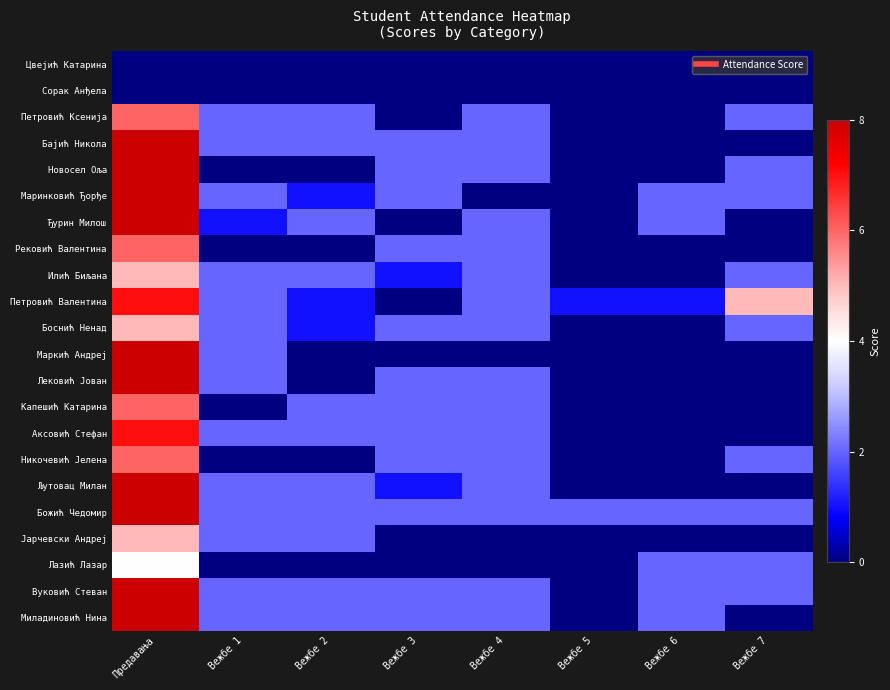

Reading left to right, extract all data points from this chart.

Цвејић Катарина: Предавања=0	Вежбе 1=0	Вежбе 2=0	Вежбе 3=0	Вежбе 4=0	Вежбе 5=0	Вежбе 6=0	Вежбе 7=0
Сорак Анђела: Предавања=0	Вежбе 1=0	Вежбе 2=0	Вежбе 3=0	Вежбе 4=0	Вежбе 5=0	Вежбе 6=0	Вежбе 7=0
Петровић Ксенија: Предавања=6	Вежбе 1=2	Вежбе 2=2	Вежбе 3=0	Вежбе 4=2	Вежбе 5=0	Вежбе 6=0	Вежбе 7=2
Бајић Никола: Предавања=8	Вежбе 1=2	Вежбе 2=2	Вежбе 3=2	Вежбе 4=2	Вежбе 5=0	Вежбе 6=0	Вежбе 7=0
Новосел Оља: Предавања=8	Вежбе 1=0	Вежбе 2=0	Вежбе 3=2	Вежбе 4=2	Вежбе 5=0	Вежбе 6=0	Вежбе 7=2
Маринковић Ђорђе: Предавања=8	Вежбе 1=2	Вежбе 2=1	Вежбе 3=2	Вежбе 4=0	Вежбе 5=0	Вежбе 6=2	Вежбе 7=2
Ђурин Милош: Предавања=8	Вежбе 1=1	Вежбе 2=2	Вежбе 3=0	Вежбе 4=2	Вежбе 5=0	Вежбе 6=2	Вежбе 7=0
Рековић Валентина: Предавања=6	Вежбе 1=0	Вежбе 2=0	Вежбе 3=2	Вежбе 4=2	Вежбе 5=0	Вежбе 6=0	Вежбе 7=0
Илић Биљана: Предавања=5	Вежбе 1=2	Вежбе 2=2	Вежбе 3=1	Вежбе 4=2	Вежбе 5=0	Вежбе 6=0	Вежбе 7=2
Петровић Валентина: Предавања=7	Вежбе 1=2	Вежбе 2=1	Вежбе 3=0	Вежбе 4=2	Вежбе 5=1	Вежбе 6=1	Вежбе 7=5
Боснић Ненад: Предавања=5	Вежбе 1=2	Вежбе 2=1	Вежбе 3=2	Вежбе 4=2	Вежбе 5=0	Вежбе 6=0	Вежбе 7=2
Маркић Андреј: Предавања=8	Вежбе 1=2	Вежбе 2=0	Вежбе 3=0	Вежбе 4=0	Вежбе 5=0	Вежбе 6=0	Вежбе 7=0
Лековић Јован: Предавања=8	Вежбе 1=2	Вежбе 2=0	Вежбе 3=2	Вежбе 4=2	Вежбе 5=0	Вежбе 6=0	Вежбе 7=0
Капешић Катарина: Предавања=6	Вежбе 1=0	Вежбе 2=2	Вежбе 3=2	Вежбе 4=2	Вежбе 5=0	Вежбе 6=0	Вежбе 7=0
Аксовић Стефан: Предавања=7	Вежбе 1=2	Вежбе 2=2	Вежбе 3=2	Вежбе 4=2	Вежбе 5=0	Вежбе 6=0	Вежбе 7=0
Никочевић Јелена: Предавања=6	Вежбе 1=0	Вежбе 2=0	Вежбе 3=2	Вежбе 4=2	Вежбе 5=0	Вежбе 6=0	Вежбе 7=2
Љутовац Милан: Предавања=8	Вежбе 1=2	Вежбе 2=2	Вежбе 3=1	Вежбе 4=2	Вежбе 5=0	Вежбе 6=0	Вежбе 7=0
Божић Чедомир: Предавања=8	Вежбе 1=2	Вежбе 2=2	Вежбе 3=2	Вежбе 4=2	Вежбе 5=2	Вежбе 6=2	Вежбе 7=2
Јарчевски Андреј: Предавања=5	Вежбе 1=2	Вежбе 2=2	Вежбе 3=0	Вежбе 4=0	Вежбе 5=0	Вежбе 6=0	Вежбе 7=0
Лазић Лазар: Предавања=4	Вежбе 1=0	Вежбе 2=0	Вежбе 3=0	Вежбе 4=0	Вежбе 5=0	Вежбе 6=2	Вежбе 7=2
Вуковић Стеван: Предавања=8	Вежбе 1=2	Вежбе 2=2	Вежбе 3=2	Вежбе 4=2	Вежбе 5=0	Вежбе 6=2	Вежбе 7=2
Миладиновић Нина: Предавања=8	Вежбе 1=2	Вежбе 2=2	Вежбе 3=2	Вежбе 4=2	Вежбе 5=0	Вежбе 6=2	Вежбе 7=0